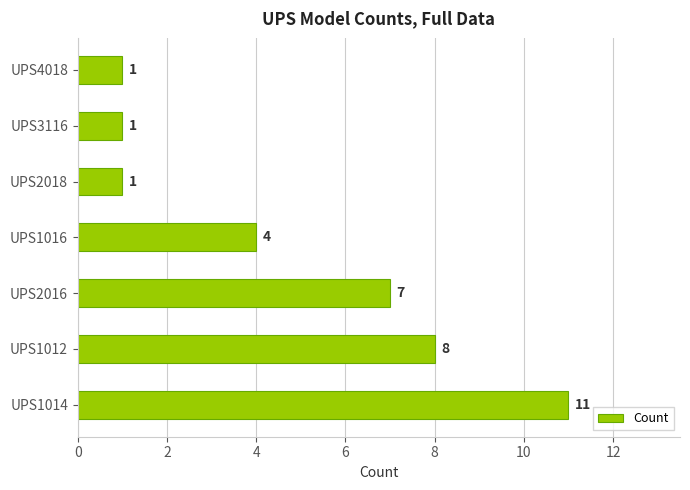

Reading bottom to top, what are all the values shown in this chart?

UPS1014=11	UPS1012=8	UPS2016=7	UPS1016=4	UPS2018=1	UPS3116=1	UPS4018=1